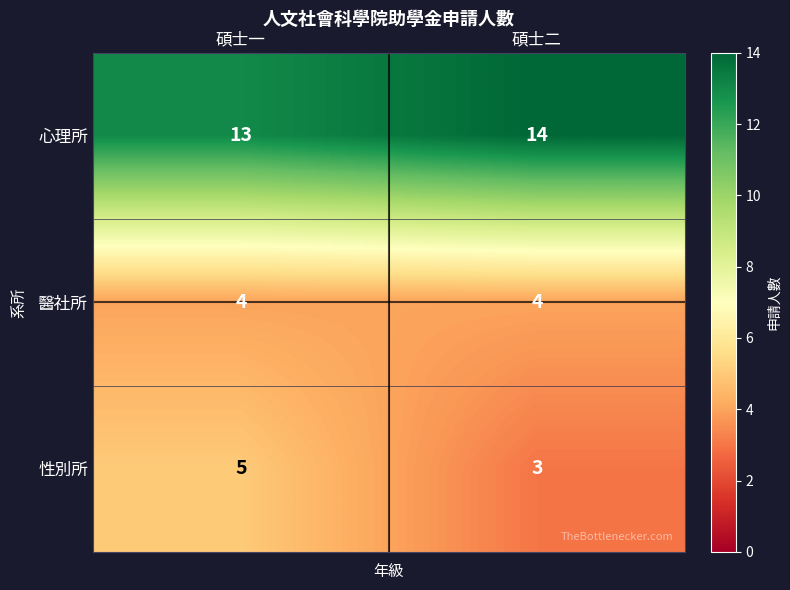

Reading left to right, what are all the values shown in this chart?

心理所: 碩士一=13	碩士二=14
醫社所: 碩士一=4	碩士二=4
性別所: 碩士一=5	碩士二=3